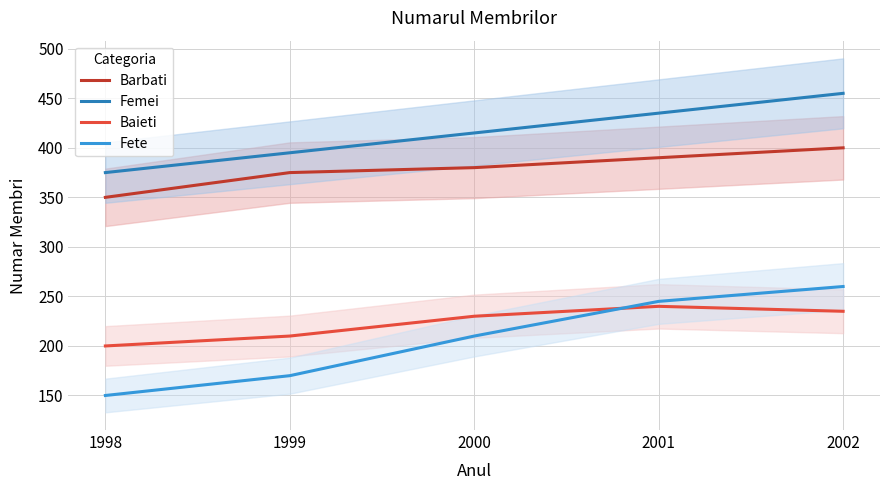

What is the spread (max minus min) of values at 1998?

225